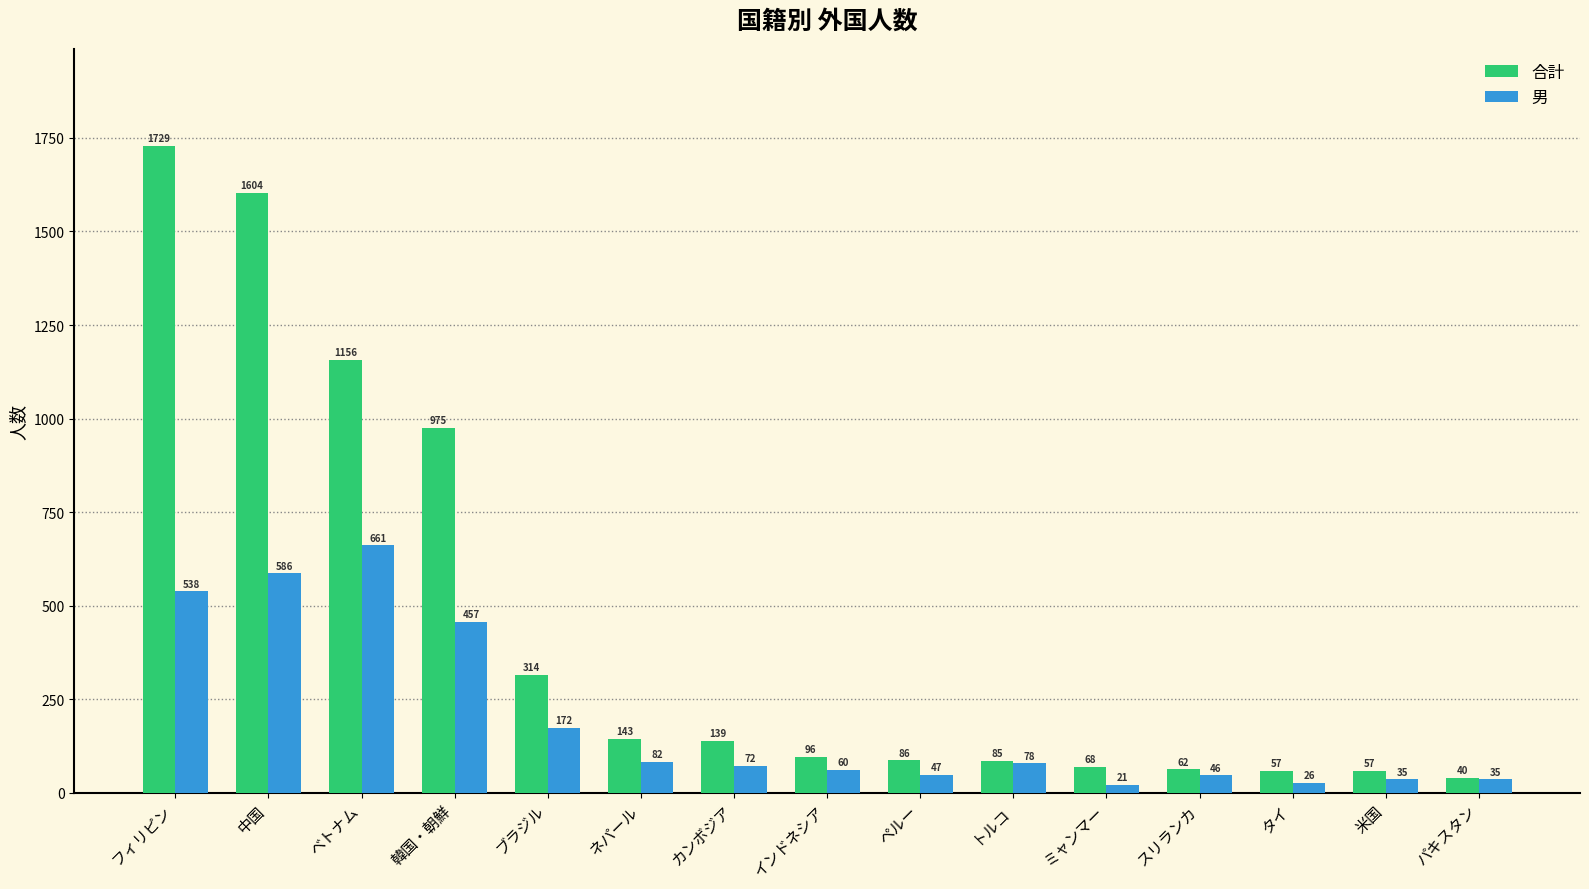

Are the bars grouped side by side (vs. stacked)?

Yes